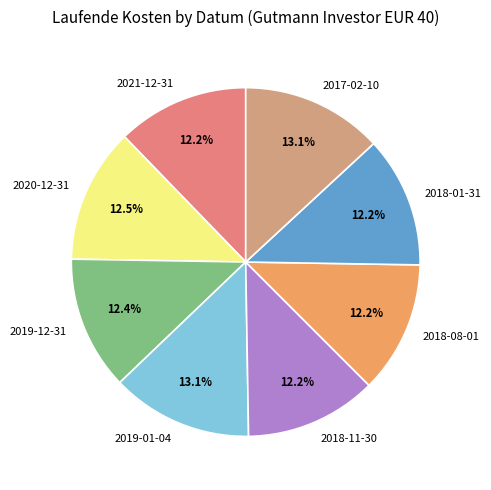

Does 2021-12-31 represent more than half of the total?

No